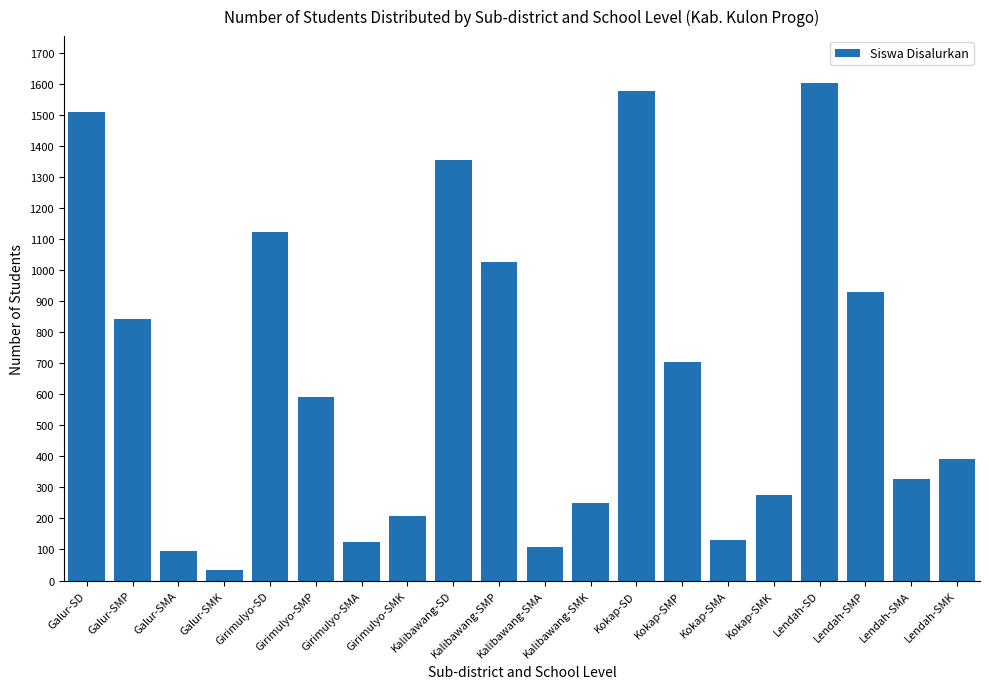

True or false: the data shows 249 at Kalibawang-SMK.

True